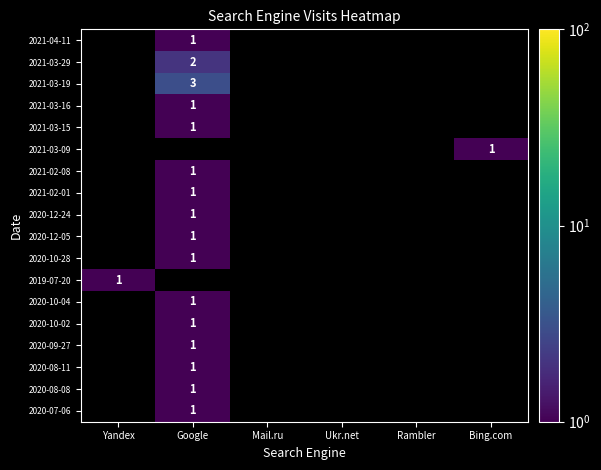

The value of 2019-07-20 at Yandex is 1. True or false?

True